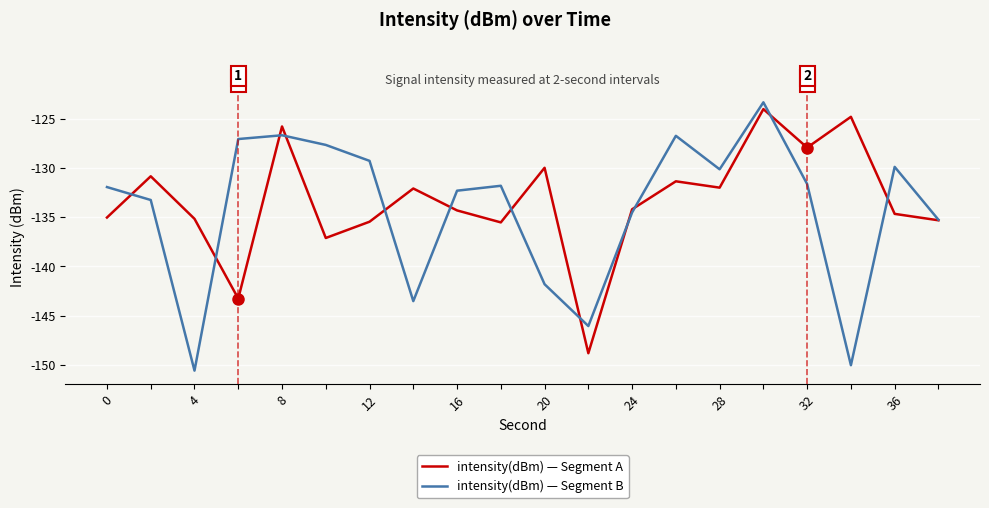

Which series has the widest spread of values?

intensity(dBm) — Segment B